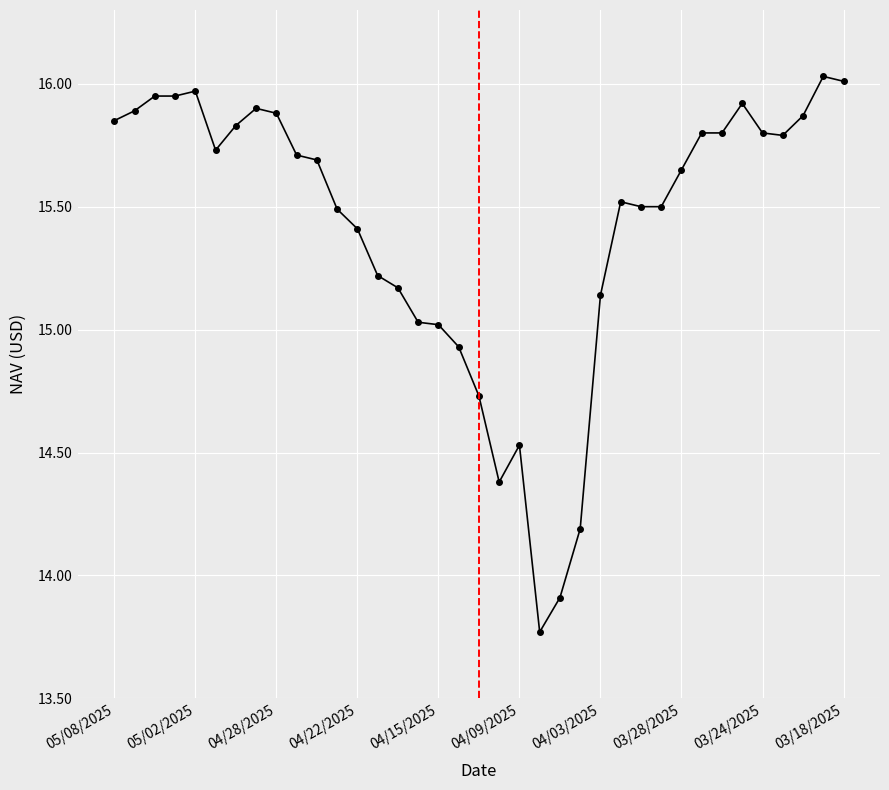

What is the difference between the second highest and minimum values?

2.2